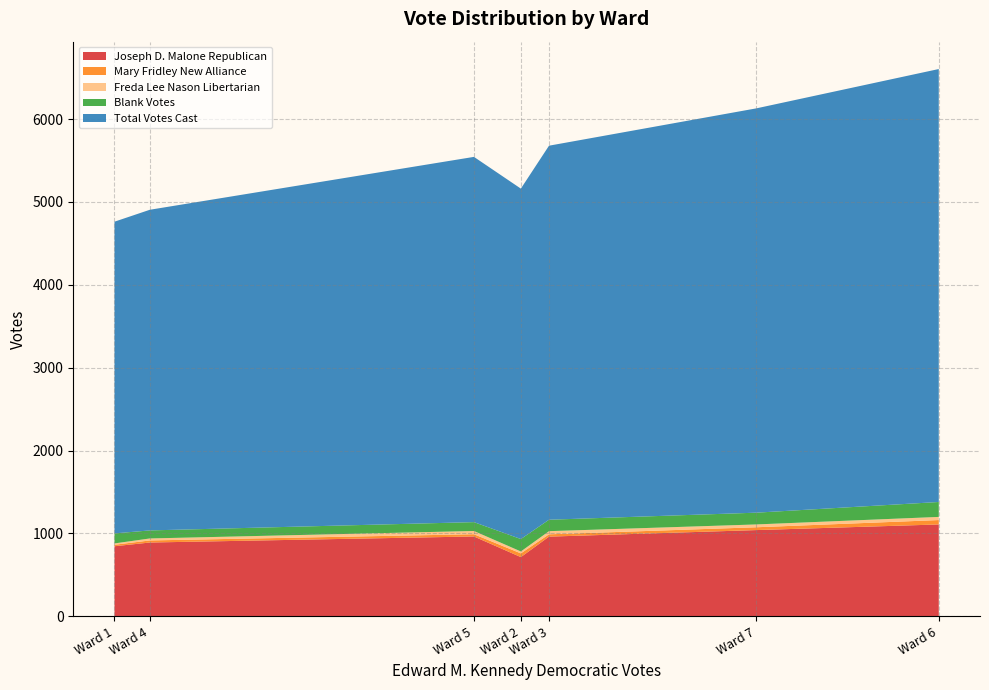

Reading left to right, what are all the values shown in this chart?

Joseph D. Malone Republican: 845	714	961	890	963	1108	1040
Mary Fridley New Alliance: 18	45	28	25	27	53	34
Freda Lee Nason Libertarian: 16	23	38	24	39	38	34
Blank Votes: 121	150	138	97	107	180	142
Total Votes Cast: 3761	4228	4513	3869	4407	5224	4878